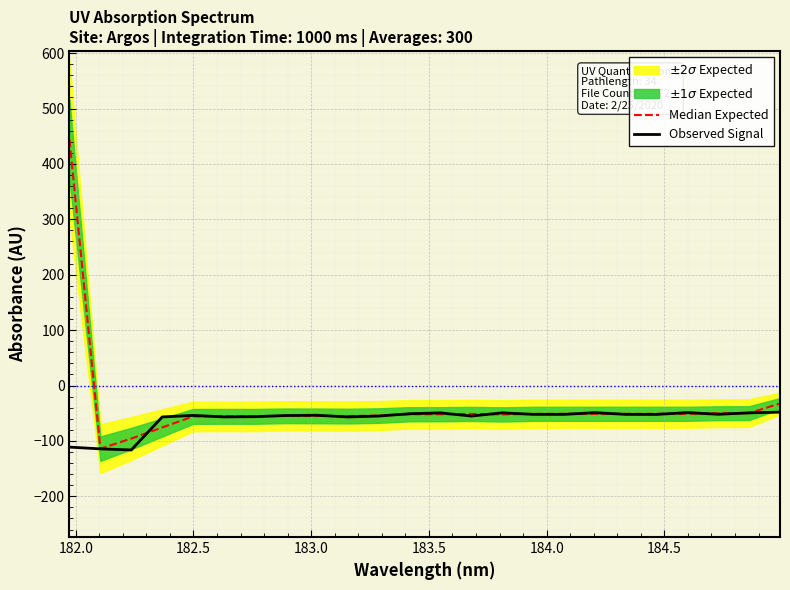

What is the highest value of the Observed Signal series?

-48.1